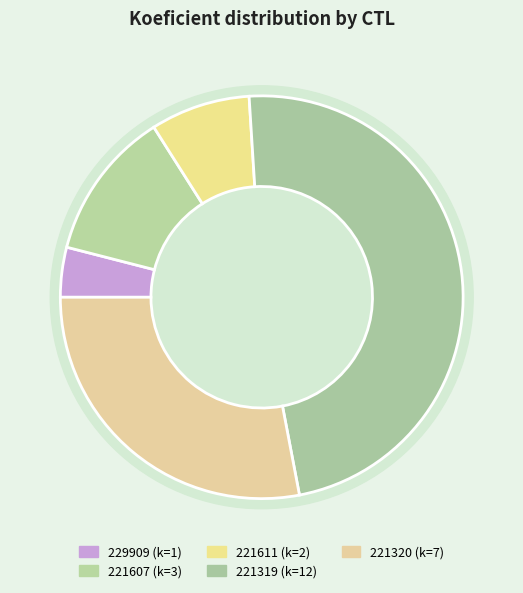

To the nearest percent, what percentage of the pie is 221320?

28%